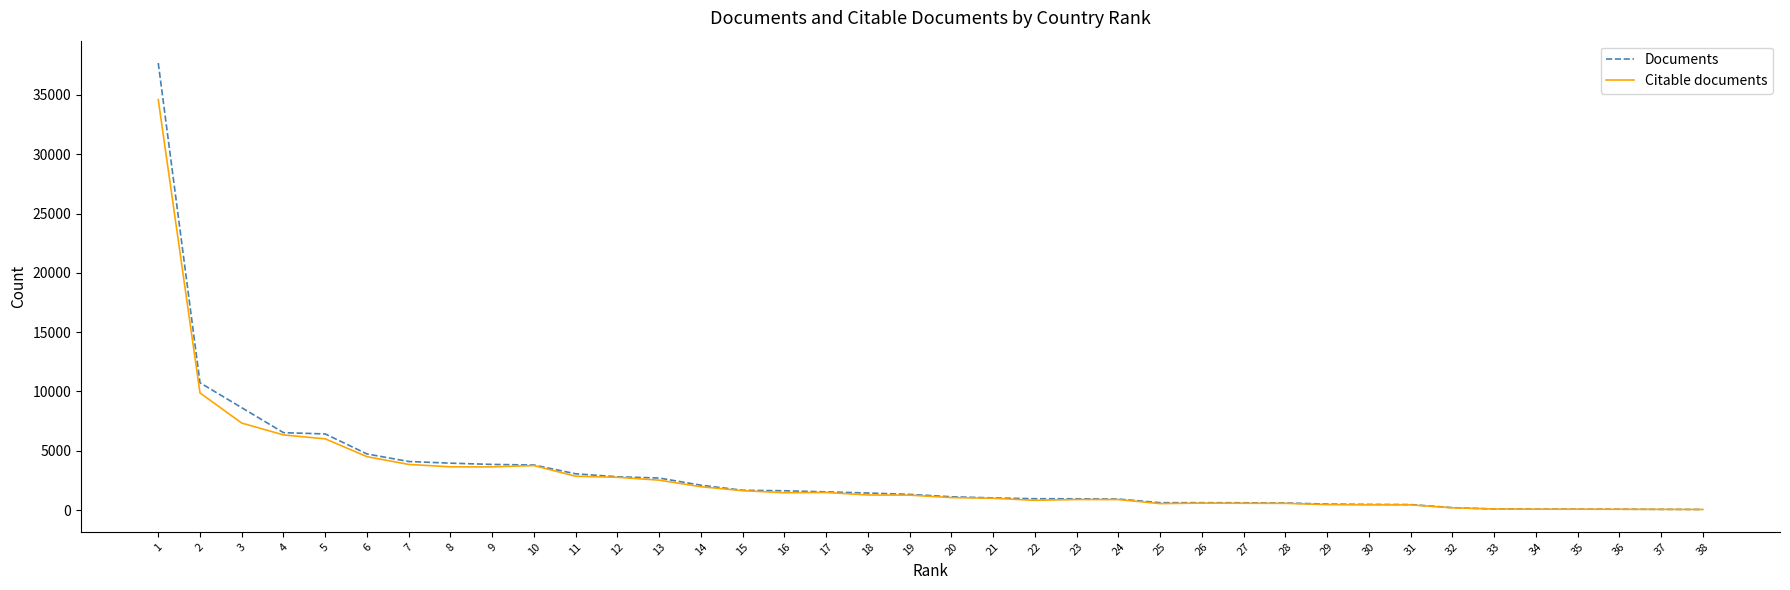

Count the number of categories in the chart.

38